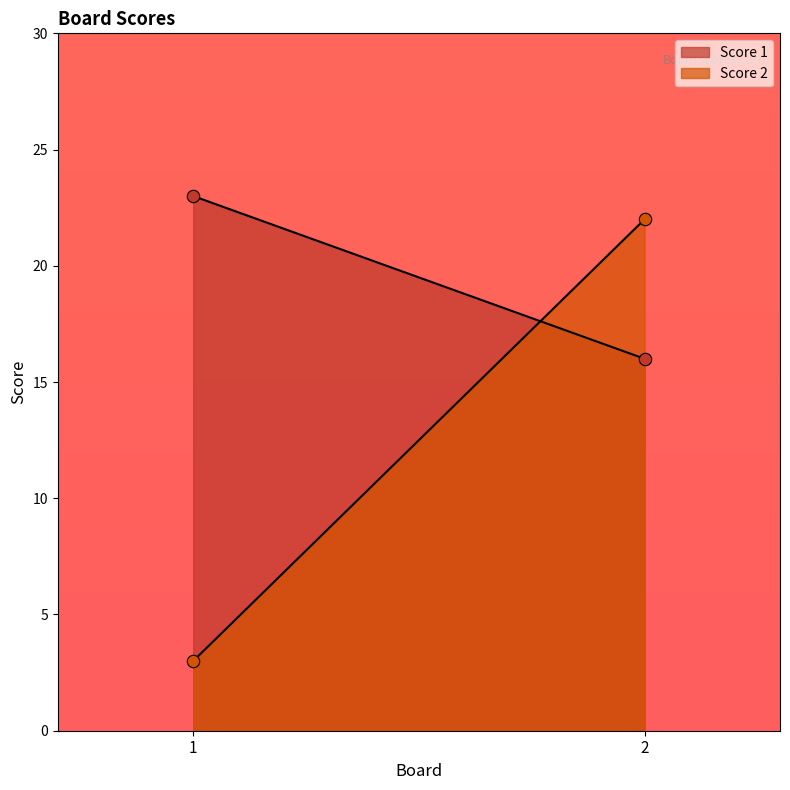

Is the value of Score 1 at 1 greater than the value of Score 2 at 1?

Yes